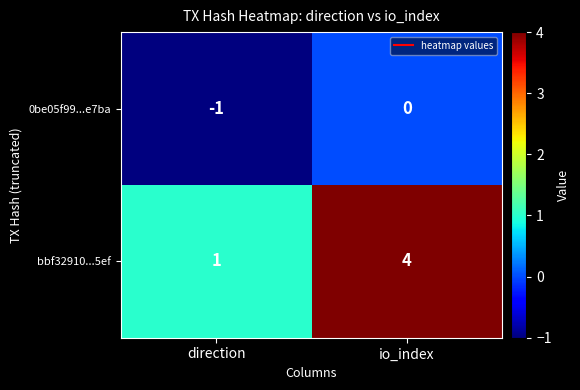

Which category has the lowest value across all series?

direction